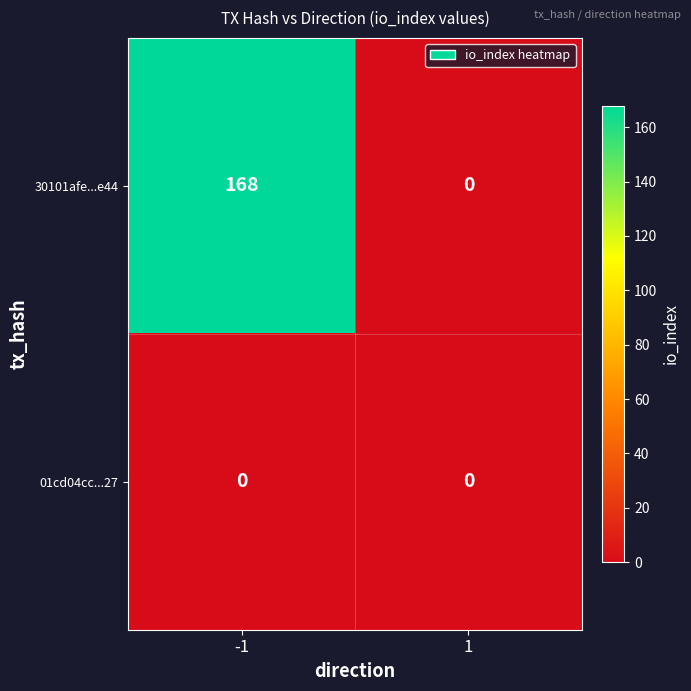

What is the average value of the 30101afe...e44 series?

84